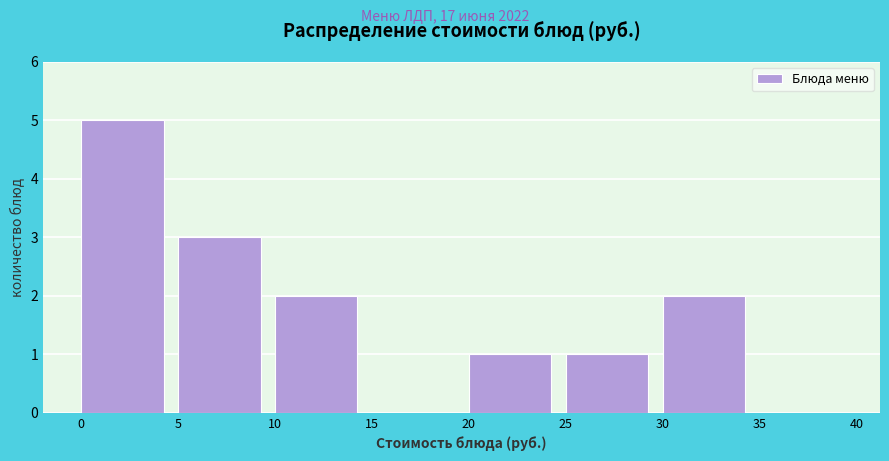

How tall is the bar that spans 30 to 35 on the x-axis? The values are not printed on the chart, so give them approximately, as read against the axis.

2